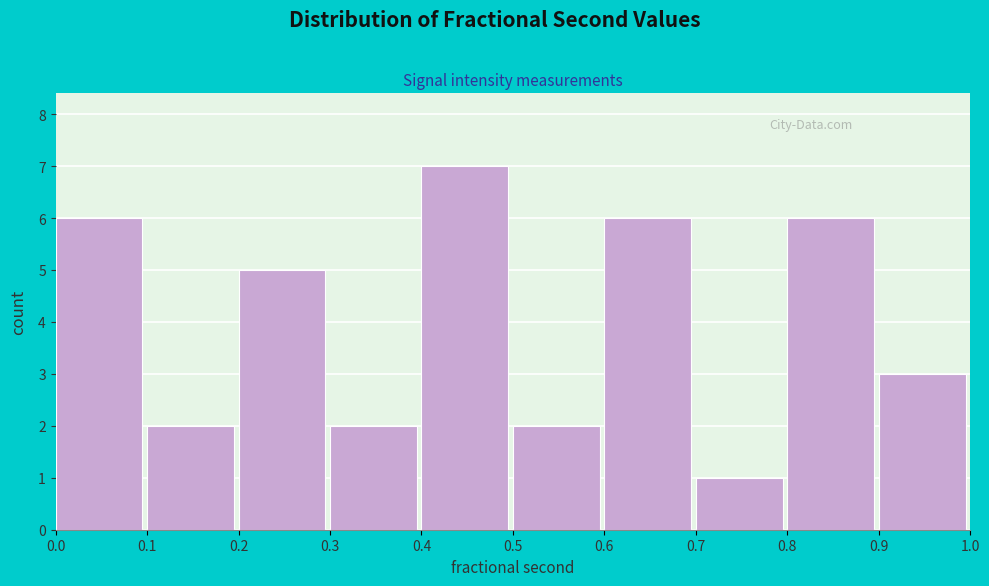

Reading left to right, transcribe this chart: for each bar, give the range it covers on the x-axis and its height. The values are not printed on the chart, so give them approximately, as read against the axis.

0.0 to 0.1: 6
0.1 to 0.2: 2
0.2 to 0.3: 5
0.3 to 0.4: 2
0.4 to 0.5: 7
0.5 to 0.6: 2
0.6 to 0.7: 6
0.7 to 0.8: 1
0.8 to 0.9: 6
0.9 to 1.0: 3